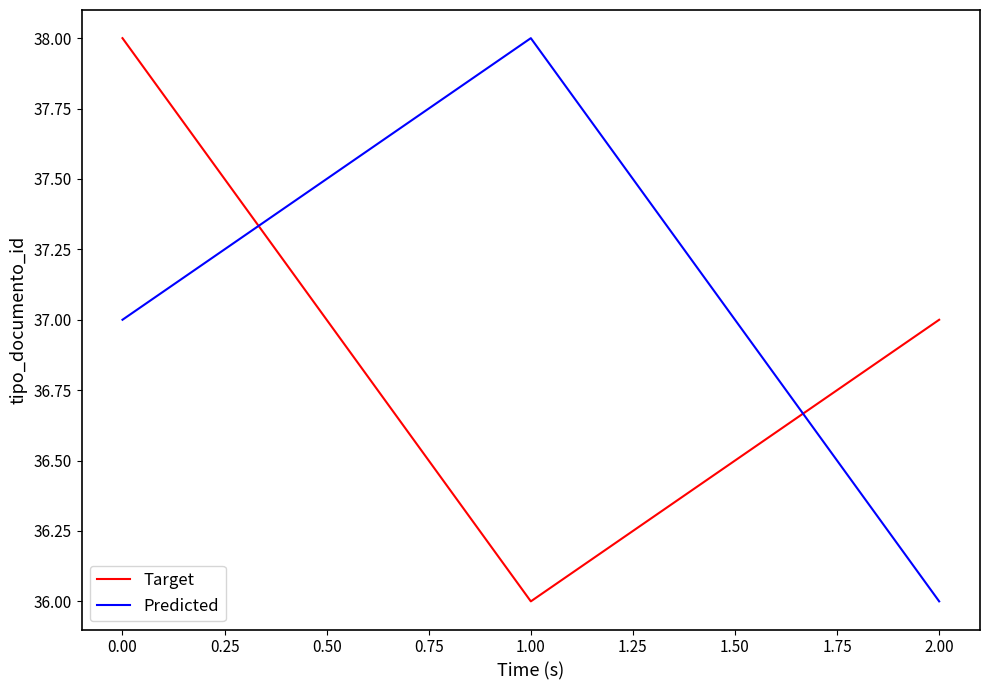

What position from the left is 0.00?

1